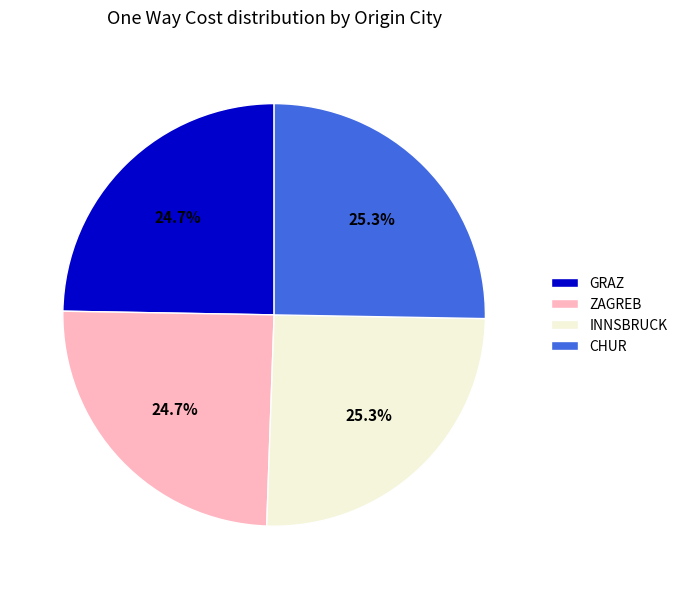

Count the number of slices in the pie.

4